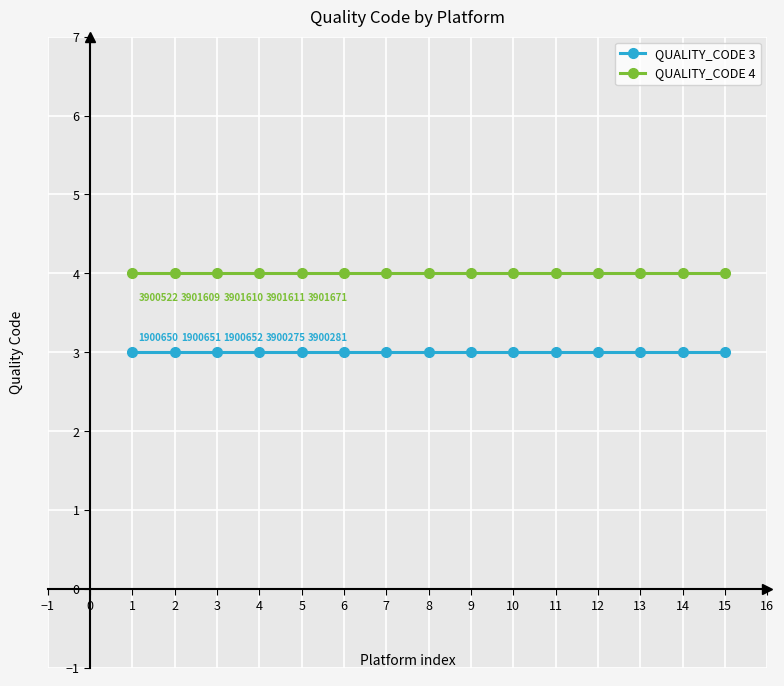

Rank the series by their average value, from highest to lowest.

QUALITY_CODE 4, QUALITY_CODE 3